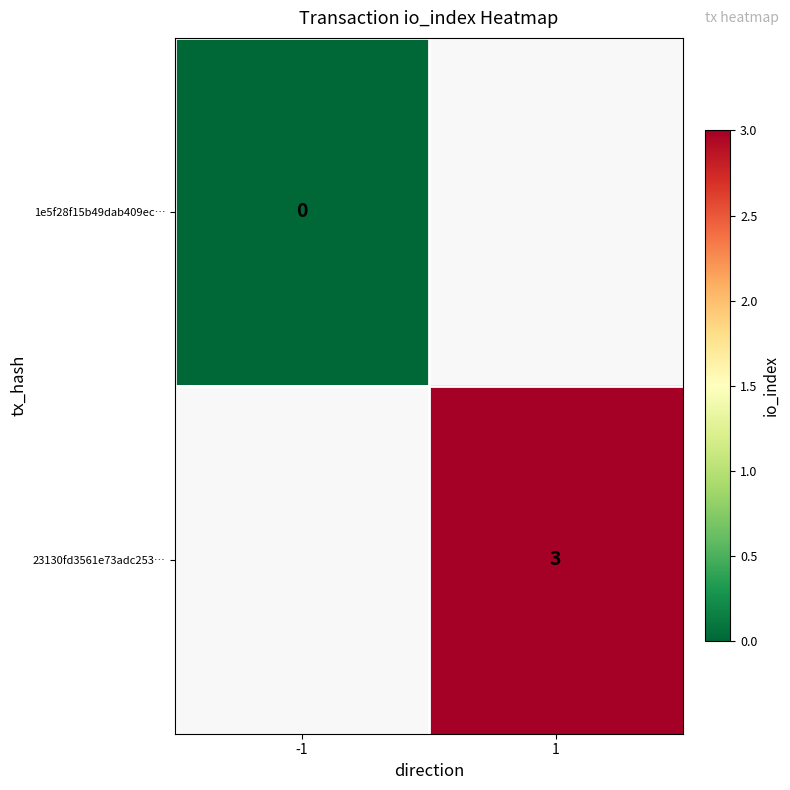

True or false: 23130fd3561e73adc253… has a value of 2 at 1.

False